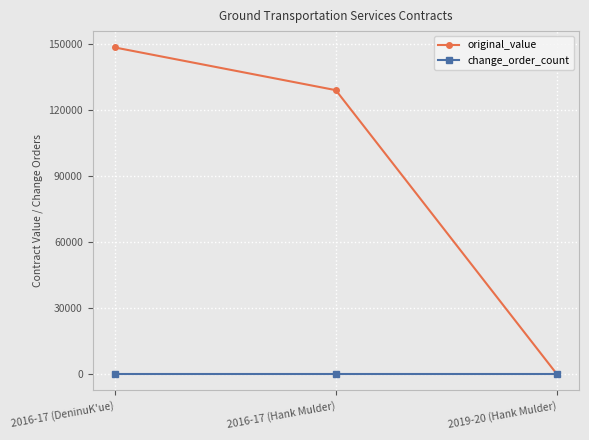

Reading left to right, extract all data points from this chart.

original_value: 148350	128955	0
change_order_count: 0	0	0